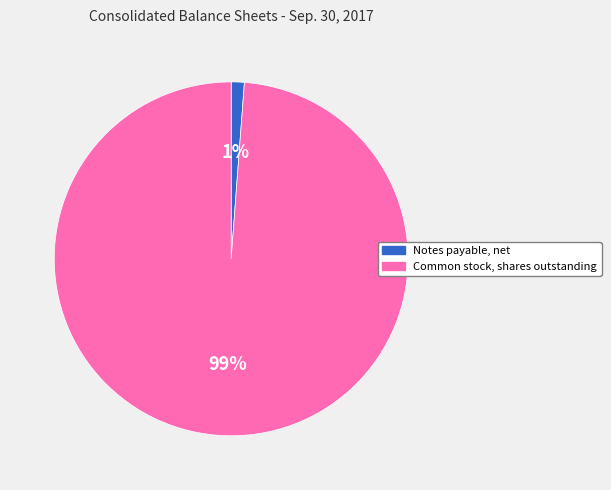

Is the sum of Common stock, shares outstanding and Notes payable, net greater than half?

Yes